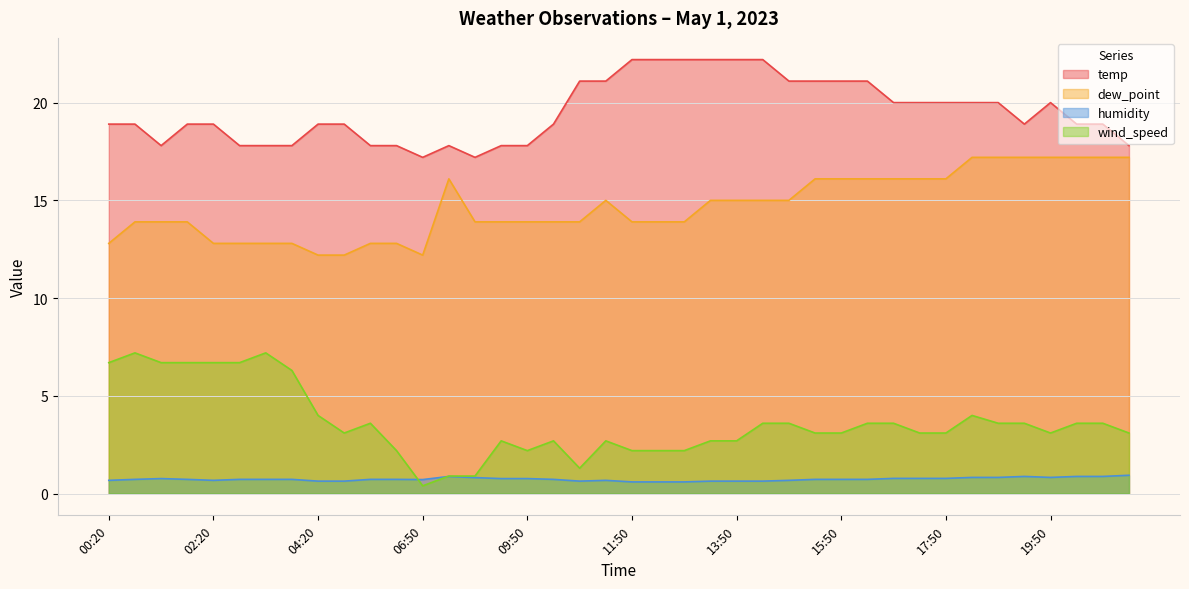

What is the spread (max minus min) of values at 13:20?

21.6